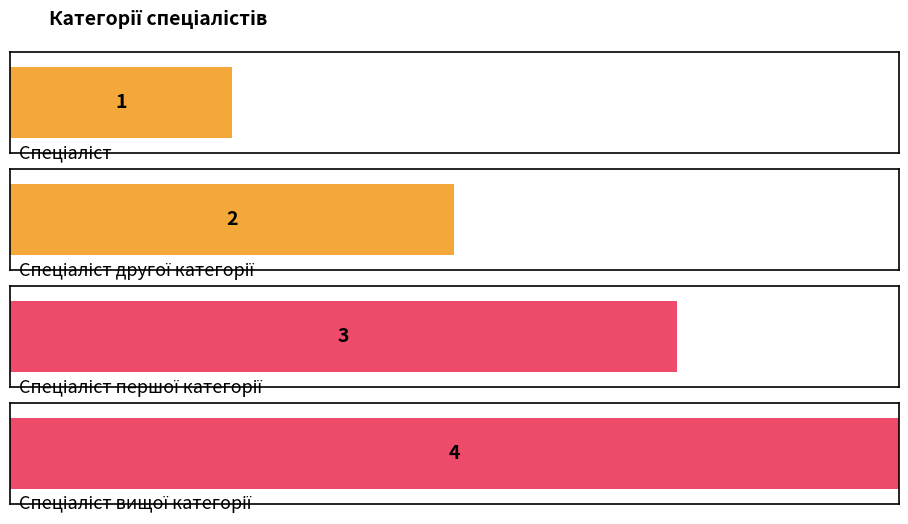

What is the change in value from Спеціаліст to Спеціаліст вищої категорії?

+3